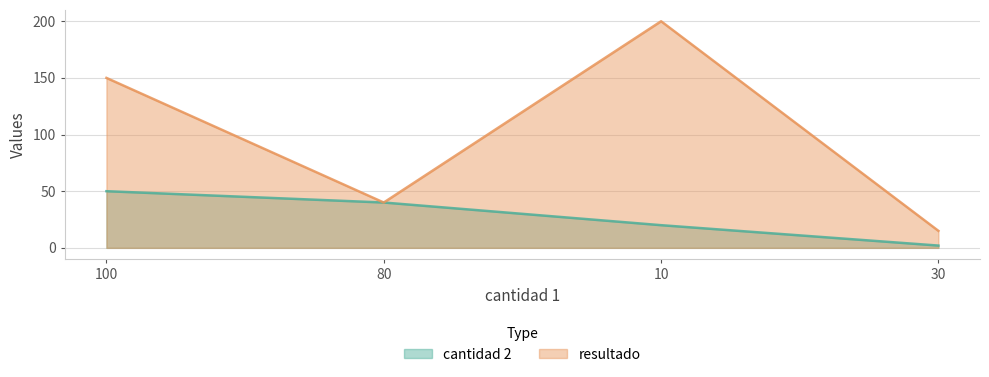

True or false: cantidad 2 and resultado cross at least once.

False